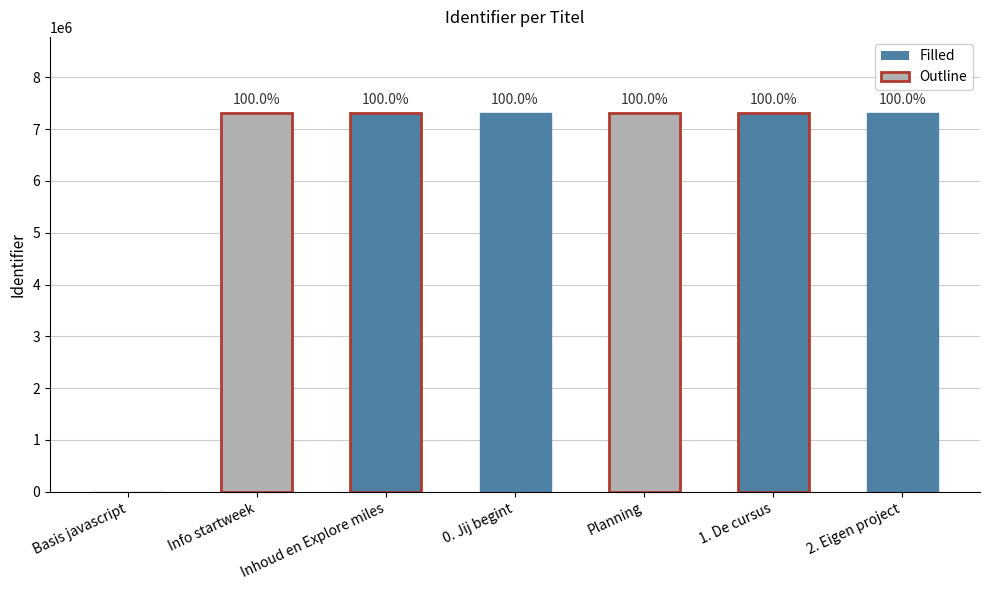

Are the bars horizontal?

No